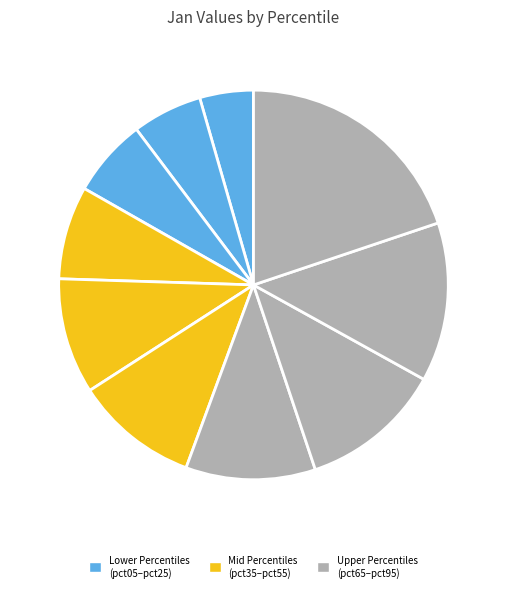

Count the number of slices in the pie.

10